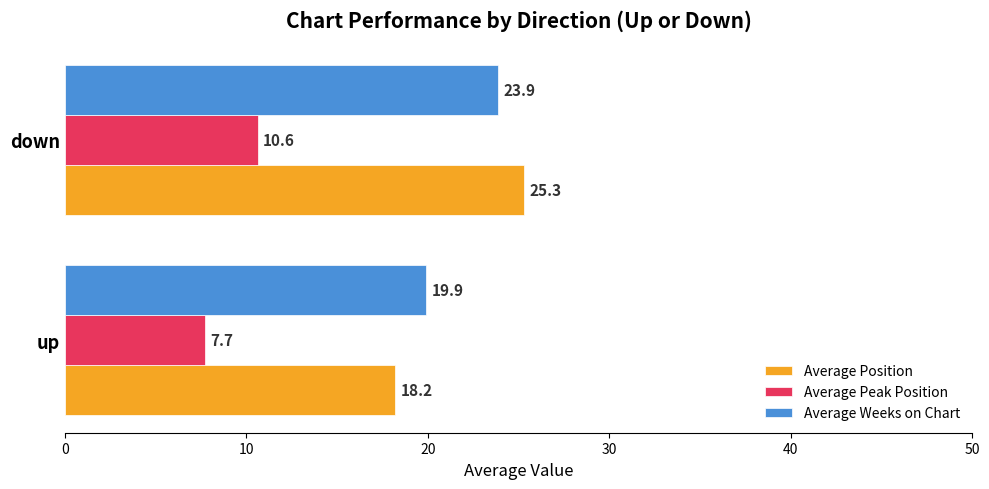

Is it true that Average Peak Position equals 7.7 at up?

True